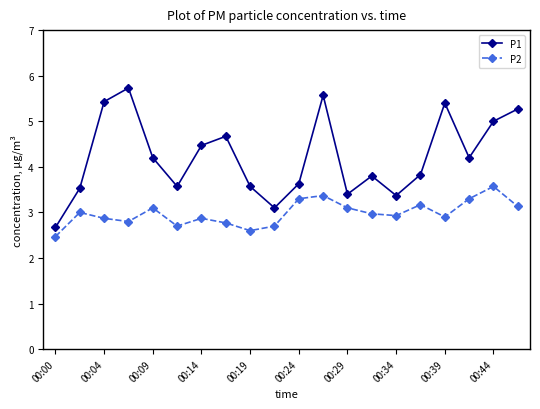

How many categories are shown in the chart?

20